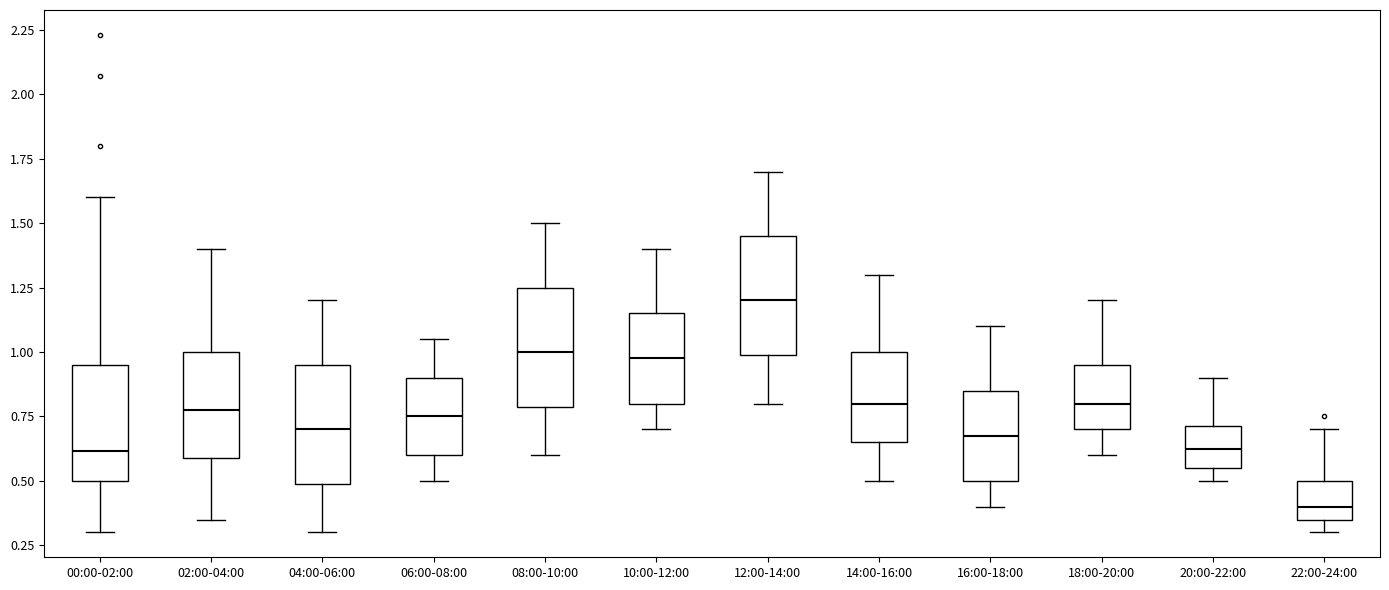

Where does the lower whisker of the box for 02:00-04:00 end on the y-axis? The values are not printed on the chart, so give them approximately, as read against the axis.

0.35